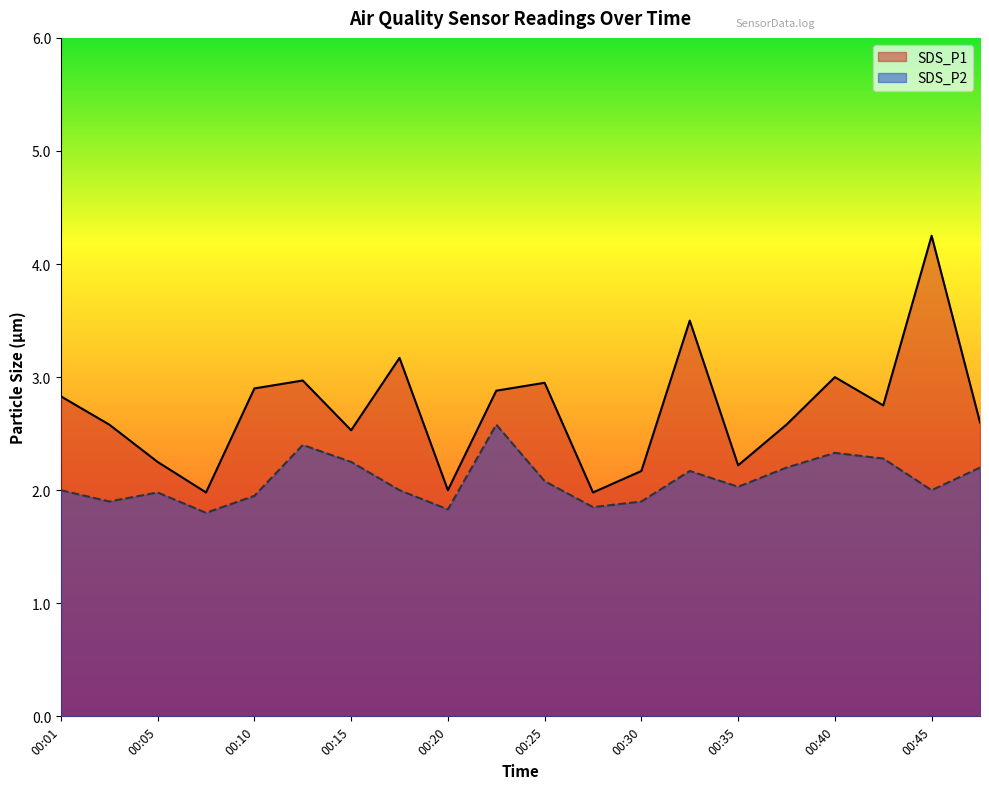

How many series are shown in this chart?

2